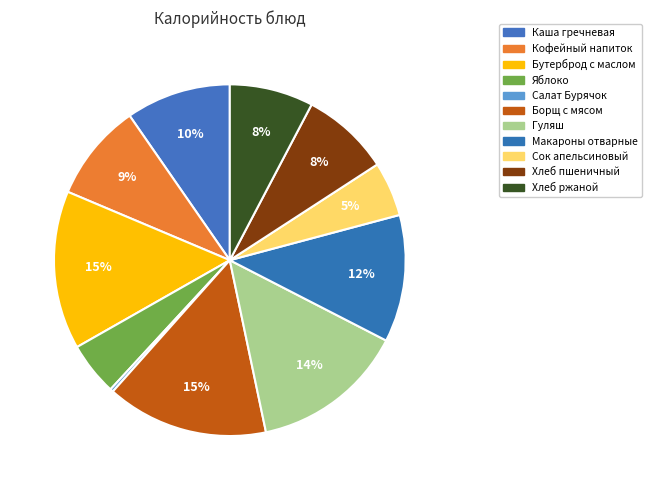

To the nearest percent, what is the combined percentage of Хлеб пшеничный and Сок апельсиновый?

13%